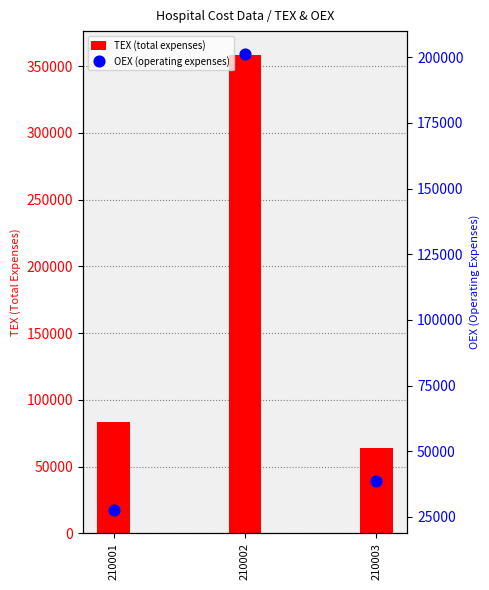

Which series reaches the minimum Y coordinate?

OEX